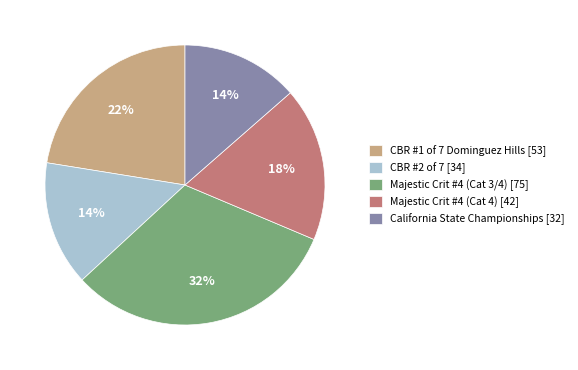

Between Majestic Crit #4 (Cat 3/4) [75] and CBR #1 of 7 Dominguez Hills [53], which is larger?

Majestic Crit #4 (Cat 3/4) [75]